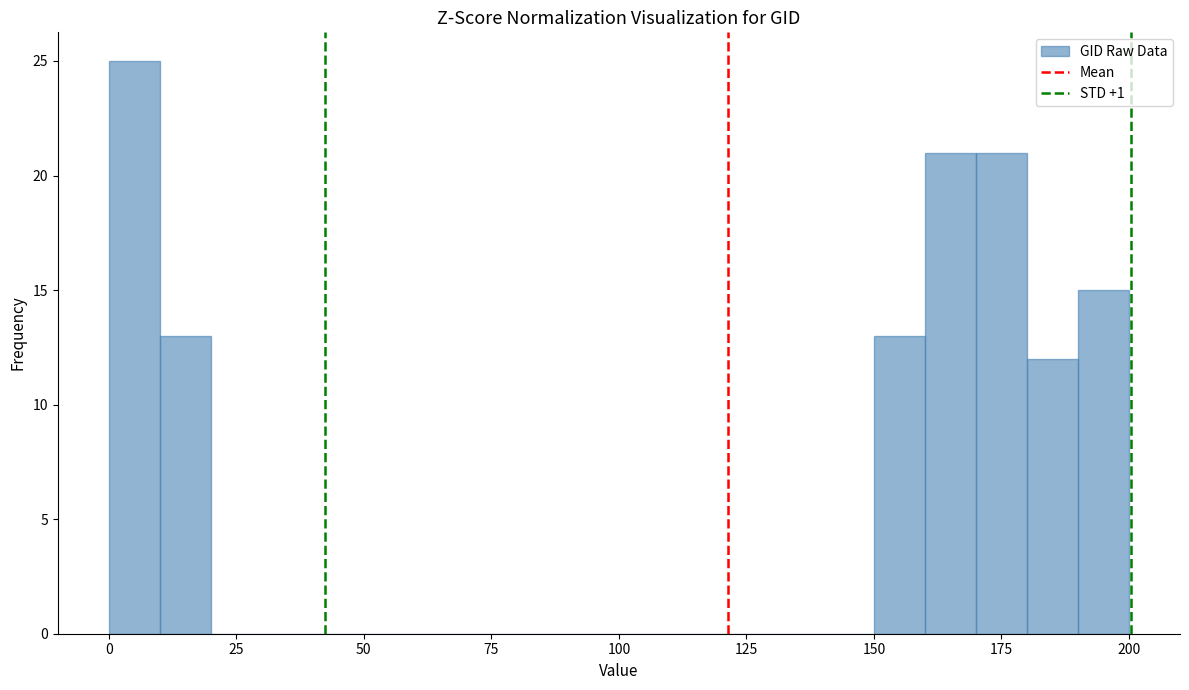

Around what value on the x-axis is the tallest bar? Give the approximate position of its centre, as read against the axis.

5